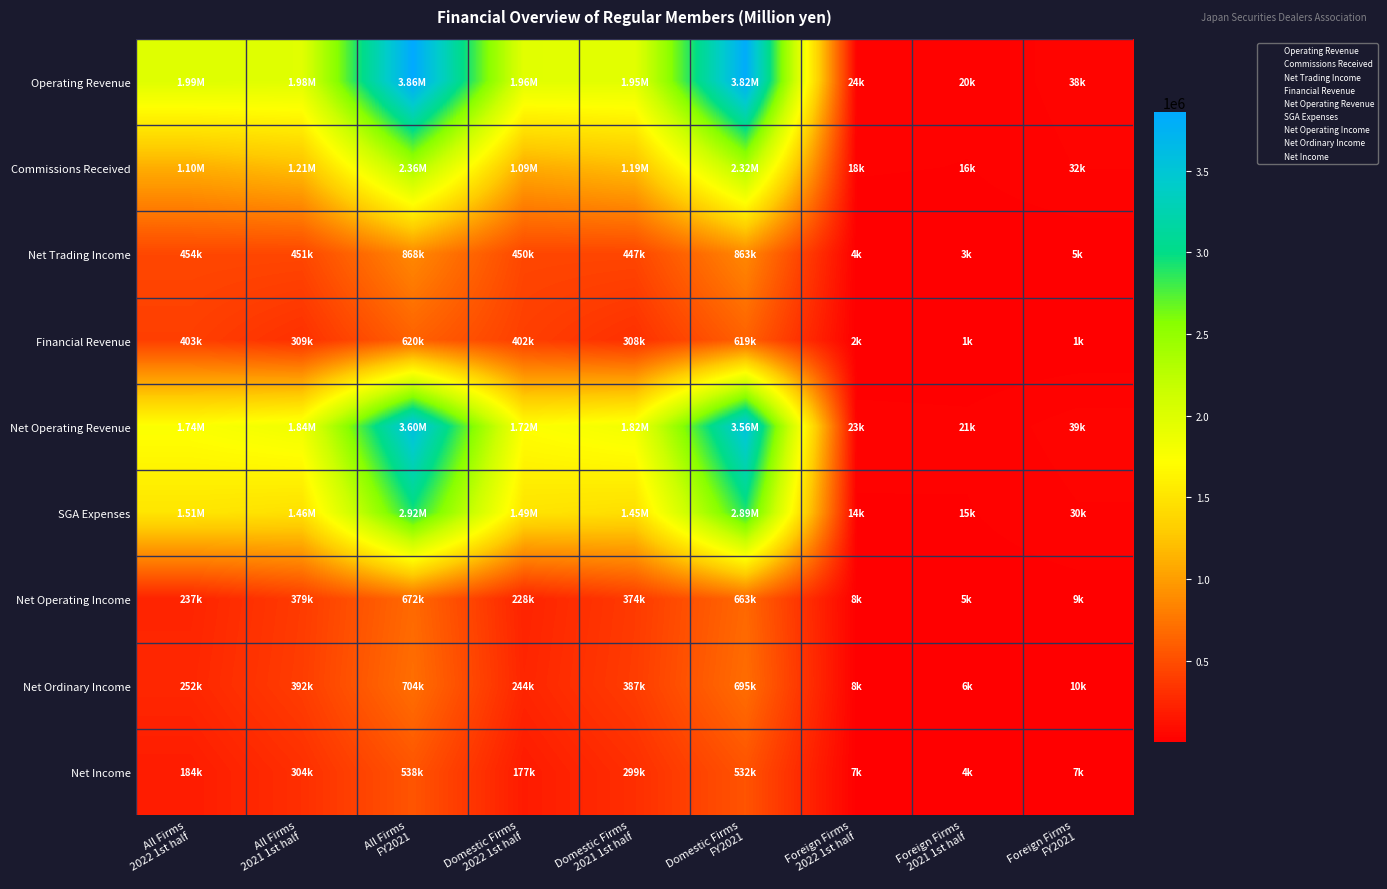

List the series in order of their peak value, lowest first.

Net Income, Financial Revenue, Net Operating Income, Net Ordinary Income, Net Trading Income, Commissions Received, SGA Expenses, Net Operating Revenue, Operating Revenue